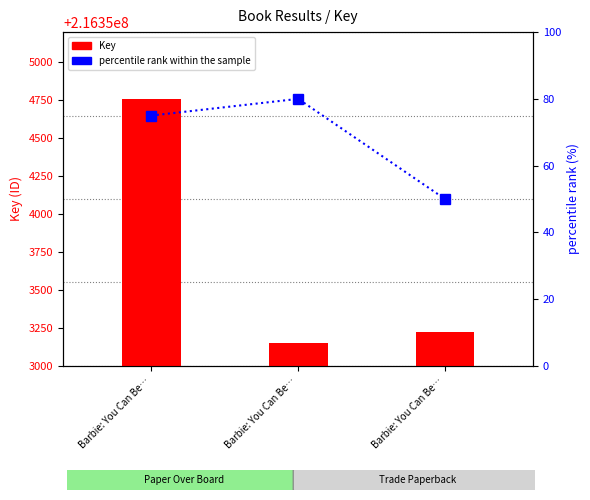

Which has a higher value, Barbie: You Can Be… or Barbie: You Can Be…?

Barbie: You Can Be…